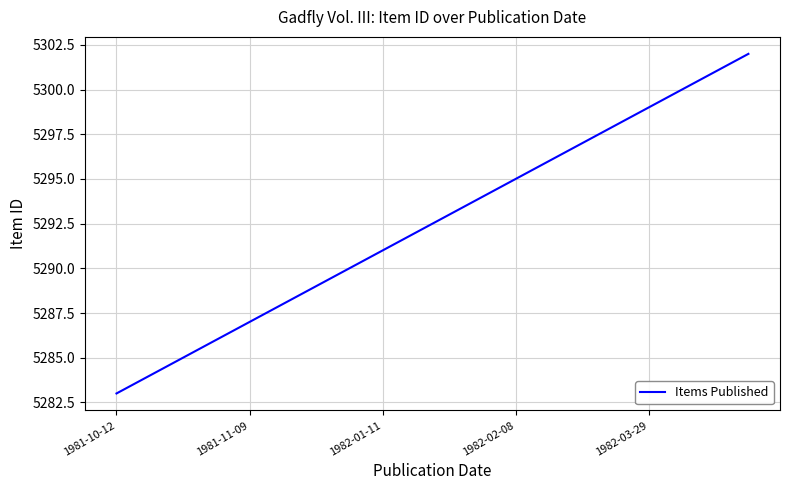

What is the greatest value displayed?

5302